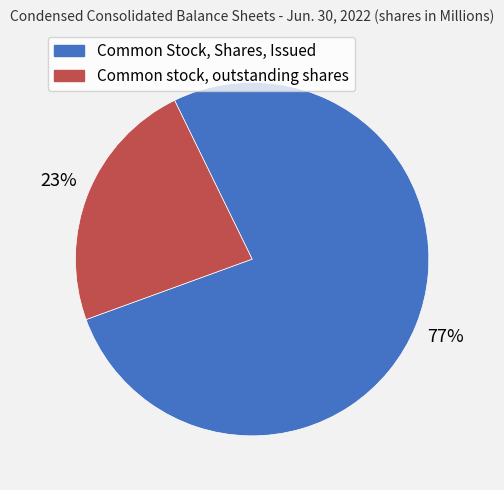

To the nearest percent, what is the average slice percentage?

50%